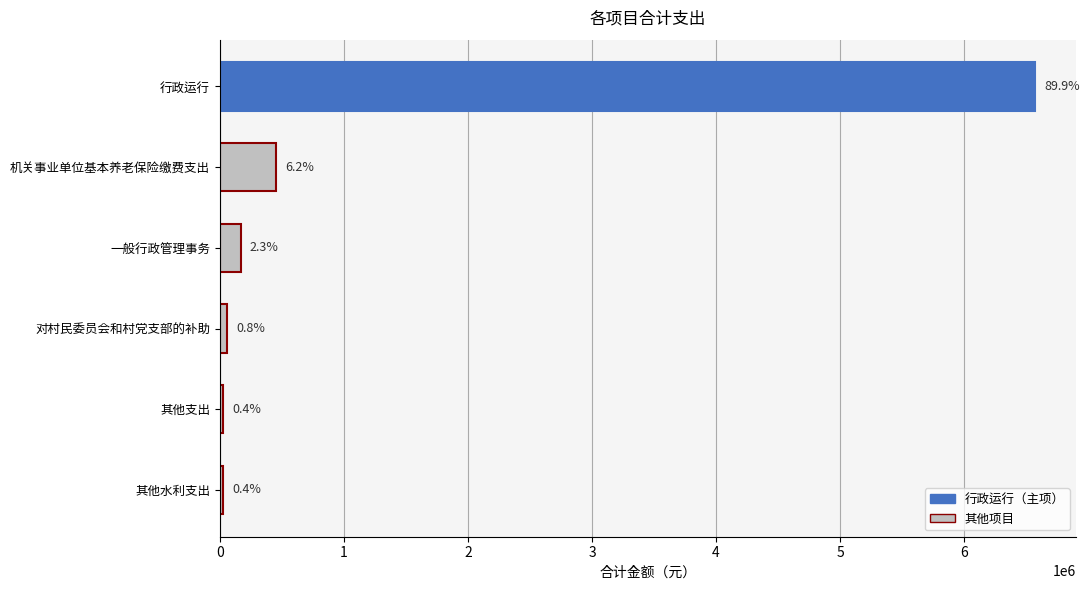

List the labels in order of value, smallest first.

其他水利支出, 其他支出, 对村民委员会和村党支部的补助, 一般行政管理事务, 机关事业单位基本养老保险缴费支出, 行政运行